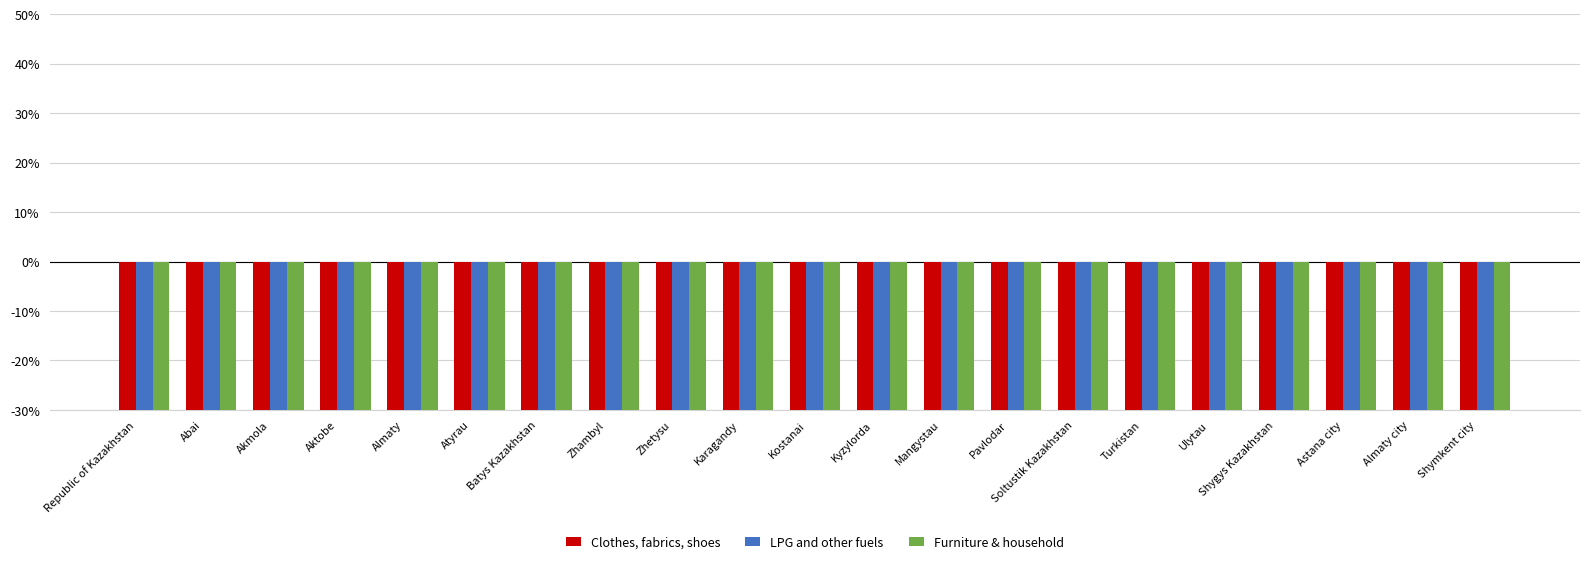

Reading left to right, list all the values displayed in this chart.

Clothes, fabrics, shoes: -66.8	-73.3	-82.7	-68.8	-70.8	-58.7	-75.0	-65.3	-76.8	-74.5	-80.7	-58.5	-44.5	-75.2	-75.4	-55.7	-54.2	-78.6	-69.0	-58.1	-45.9
LPG and other fuels: -96.8	-91.9	-92.0	-99.7	-92.4	-100.0	-99.9	-98.9	-89.0	-95.5	-98.5	-96.9	-100.0	-94.0	-95.7	-92.9	-97.6	-95.7	-99.5	-99.9	-100.0
Furniture & household: -79.7	-84.5	-83.1	-80.8	-83.3	-80.7	-80.7	-73.7	-85.0	-81.4	-83.8	-75.5	-82.3	-77.1	-78.3	-76.1	-72.0	-81.9	-81.9	-71.8	-87.0